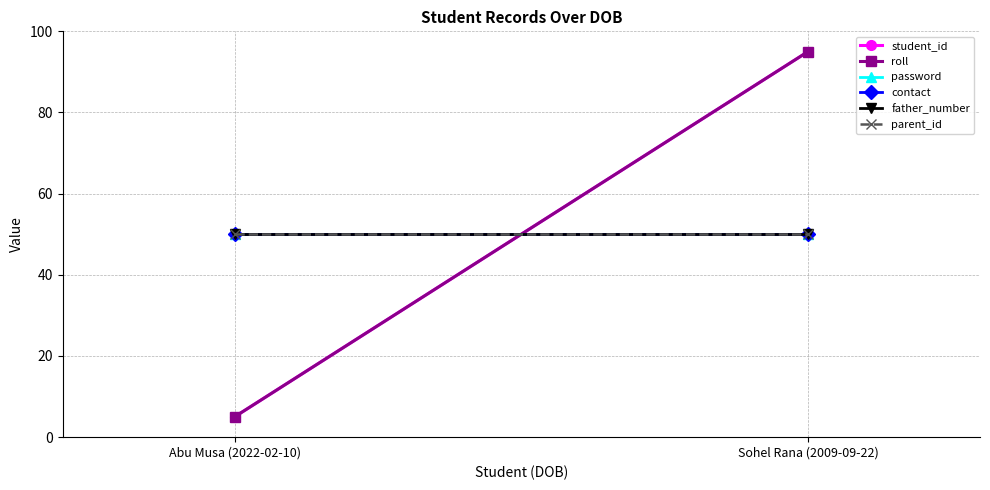

How many data points in student_id are less than 94?

1